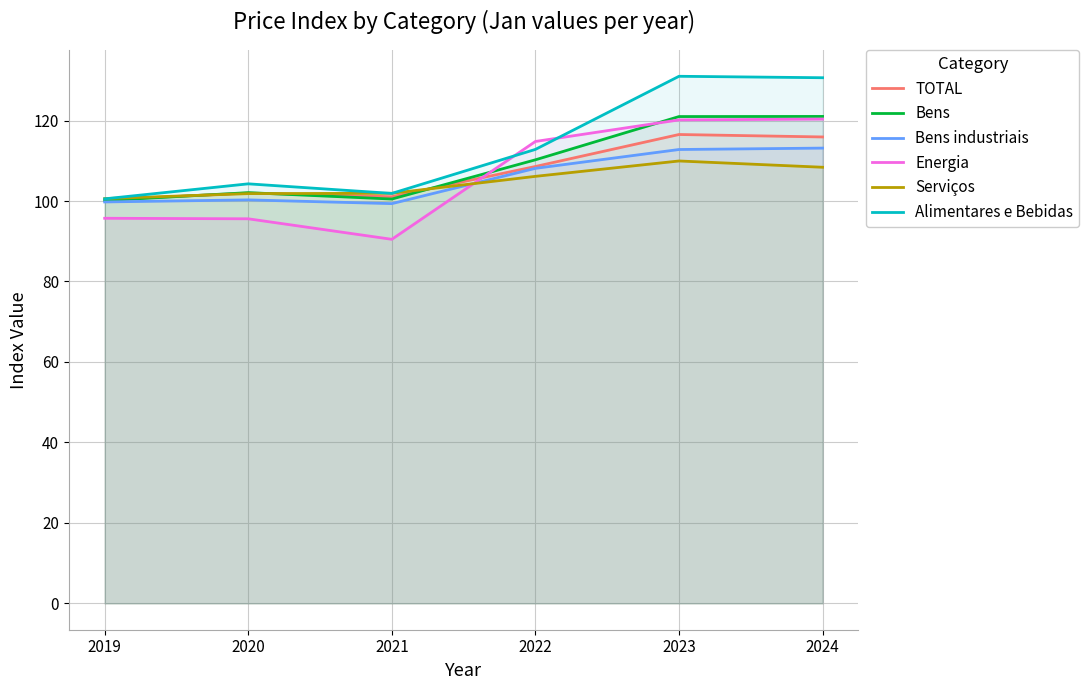

At which label is Bens industriais closest to 106?

2022